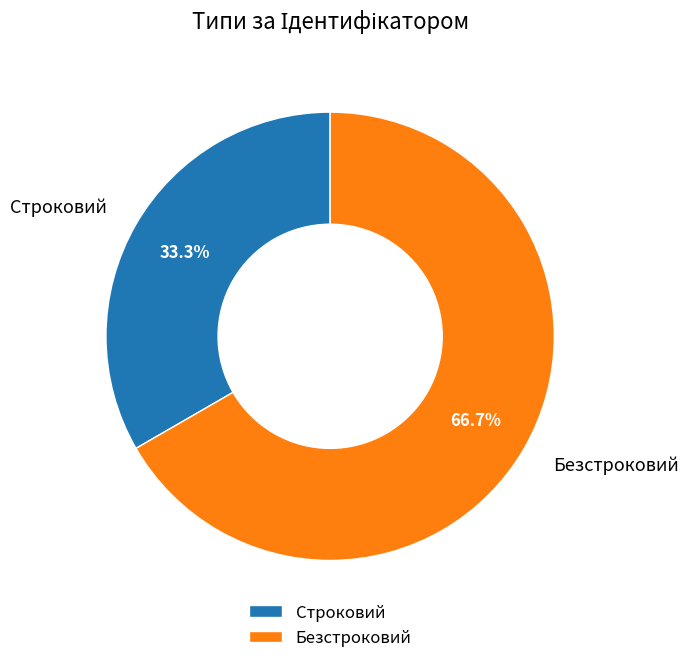

What is the ratio of the value at Безстроковий to the value at Строковий?

2.0